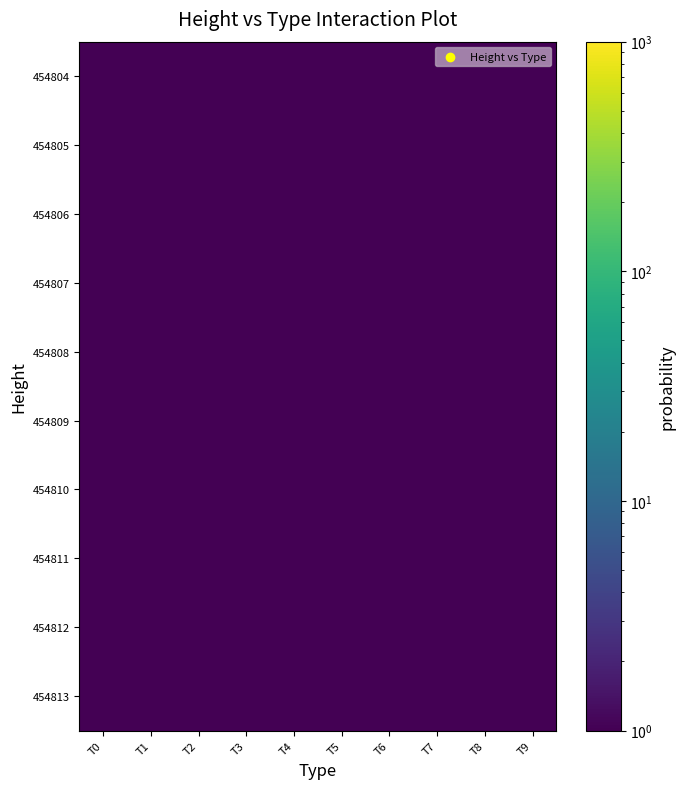

Reading left to right, extract all data points from this chart.

454813: T0=0.0	T1=0.0	T2=0.0	T3=0.0	T4=0.0	T5=0.0	T6=0.0	T7=0.0	T8=0.0	T9=0.0
454812: T0=0.0	T1=0.0	T2=0.0	T3=0.0	T4=0.0	T5=0.0	T6=0.0	T7=0.0	T8=0.0	T9=0.0
454811: T0=0.0	T1=0.0	T2=0.0	T3=0.0	T4=0.0	T5=0.0	T6=0.0	T7=0.0	T8=0.0	T9=0.0
454810: T0=0.0	T1=0.0	T2=0.0	T3=0.0	T4=0.0	T5=0.0	T6=0.0	T7=0.0	T8=0.0	T9=0.0
454809: T0=0.0	T1=0.0	T2=1.0	T3=0.0	T4=0.0	T5=0.0	T6=0.0	T7=0.0	T8=0.0	T9=0.0
454808: T0=0.0	T1=0.0	T2=0.0	T3=0.0	T4=0.0	T5=0.0	T6=0.0	T7=1.0	T8=0.0	T9=0.0
454807: T0=0.0	T1=0.0	T2=0.0	T3=0.0	T4=0.0	T5=0.0	T6=0.0	T7=0.0	T8=0.0	T9=0.0
454806: T0=0.0	T1=0.0	T2=0.0	T3=0.0	T4=0.0	T5=0.0	T6=0.0	T7=0.0	T8=0.0	T9=0.0
454805: T0=0.0	T1=0.0	T2=0.0	T3=0.0	T4=0.0	T5=0.0	T6=0.0	T7=0.0	T8=0.0	T9=0.0
454804: T0=0.0	T1=0.0	T2=0.0	T3=0.0	T4=0.0	T5=0.0	T6=0.0	T7=0.0	T8=0.0	T9=0.0